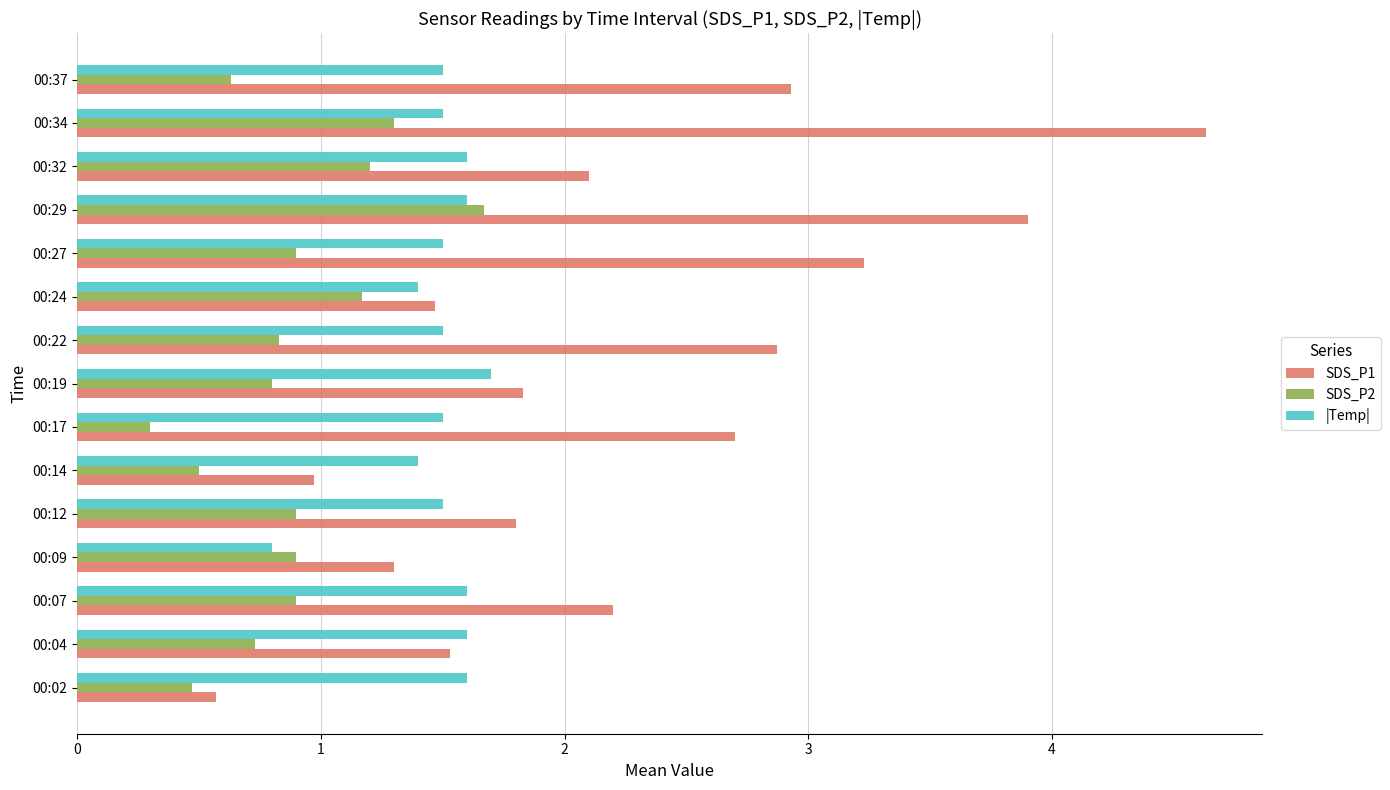

What is the difference between the maximum and minimum values in the SDS_P1 series?

4.1